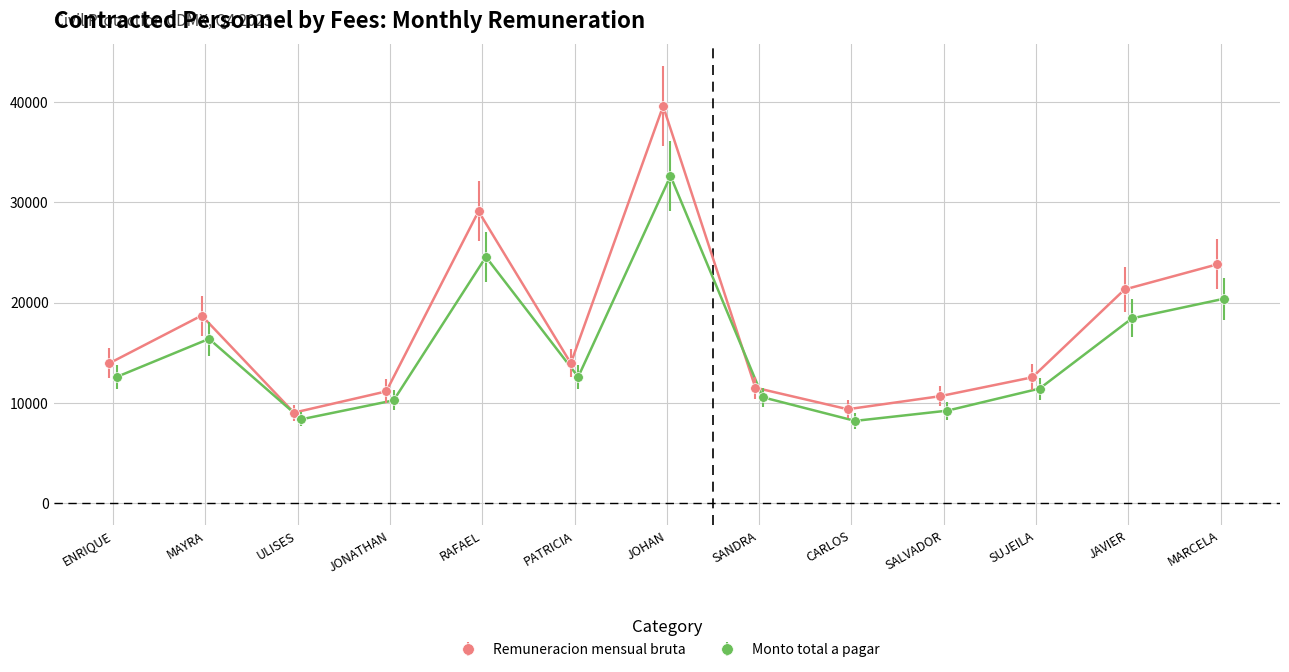

True or false: Monto total a pagar and Remuneracion mensual bruta intersect in this chart.

False